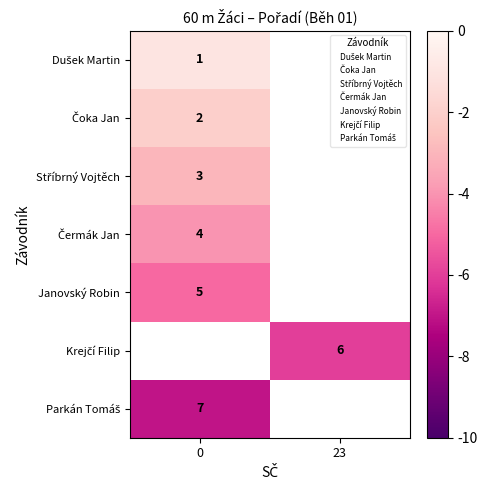

What is the greatest value displayed?

-1.0